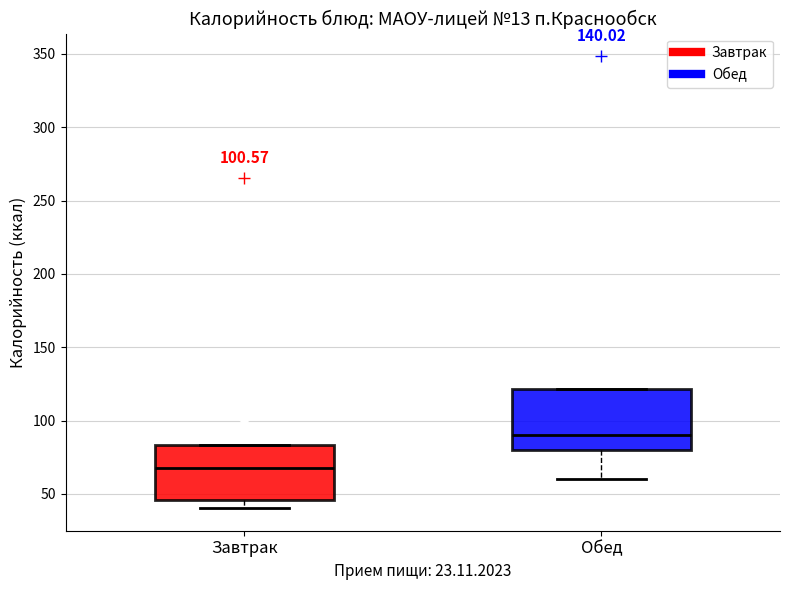

Where is the lower edge of the box for Обед on the y-axis? The values are not printed on the chart, so give them approximately, as read against the axis.

80